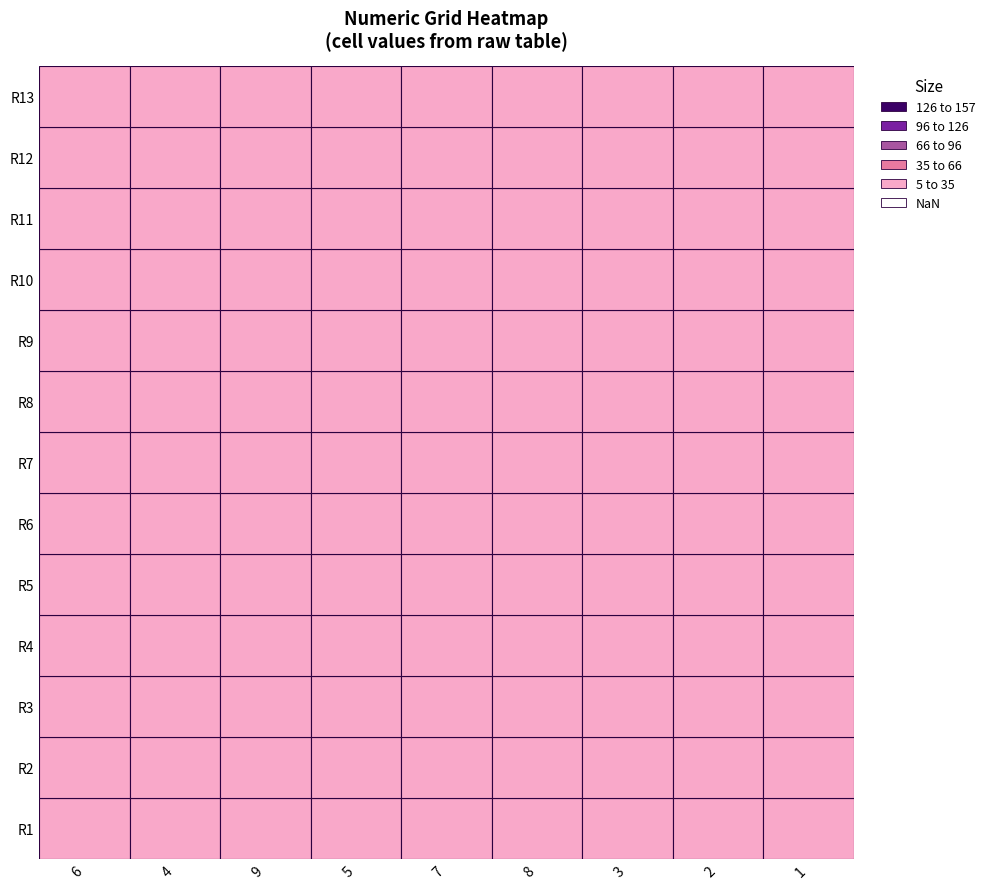

What is the difference between the second highest and minimum values in the 4 series?

7